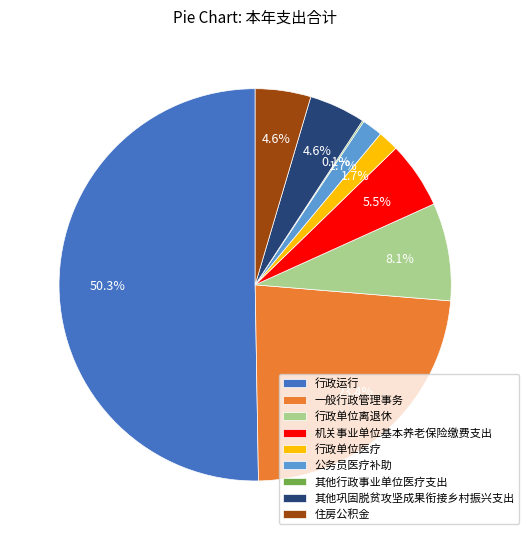

What percentage do 其他巩固脱贫攻坚成果衔接乡村振兴支出 and 公务员医疗补助 together represent?

6.3%